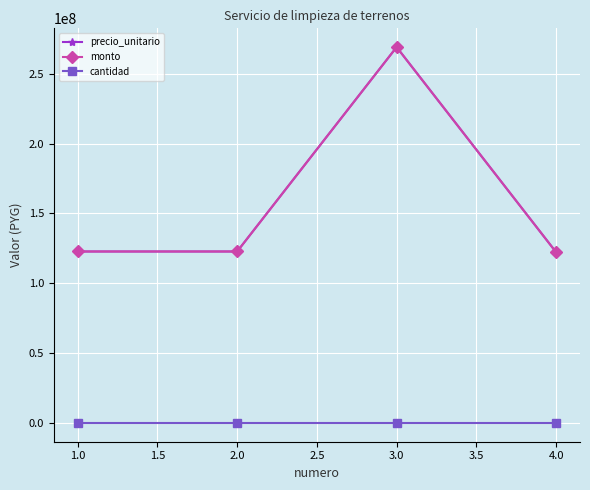

Is this an area chart (filled region under the line)?

No